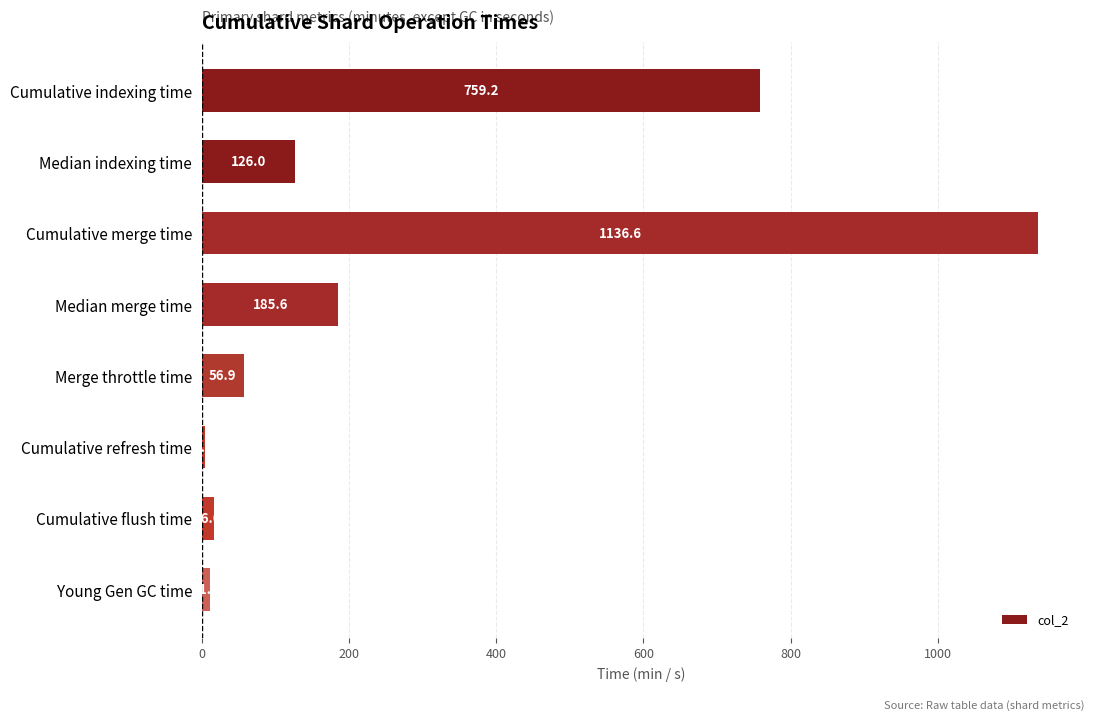

Which category has the lowest value across all series?

Cumulative refresh time